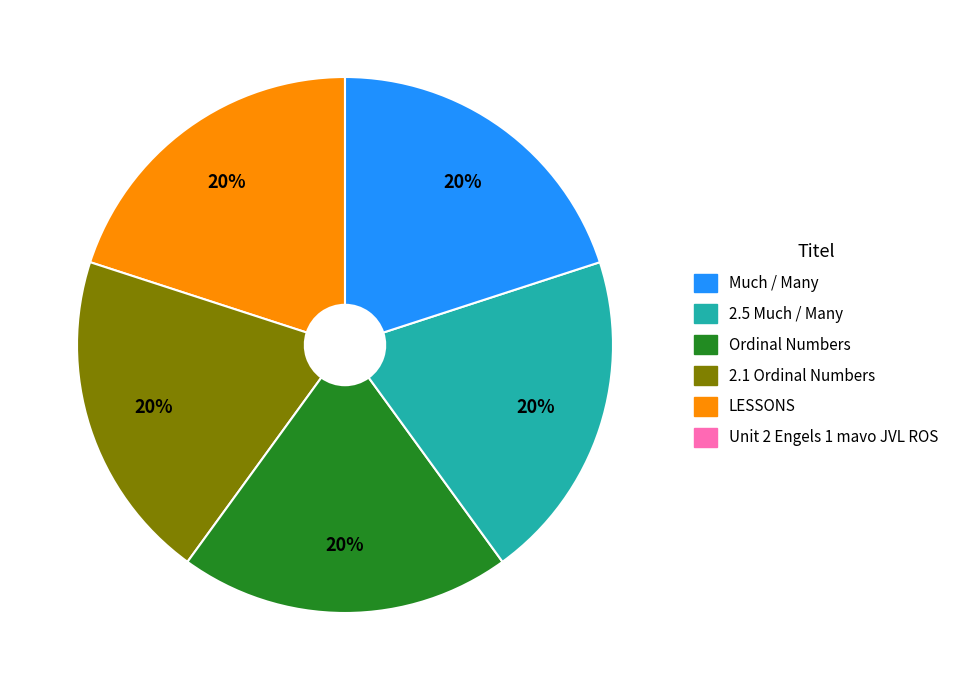

Is there a majority slice in this chart?

No